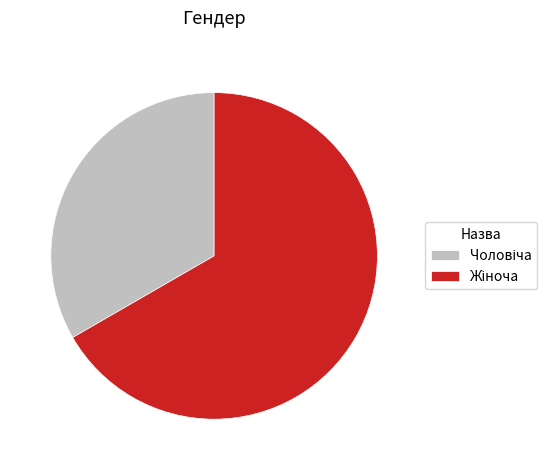

Count the number of slices in the pie.

2